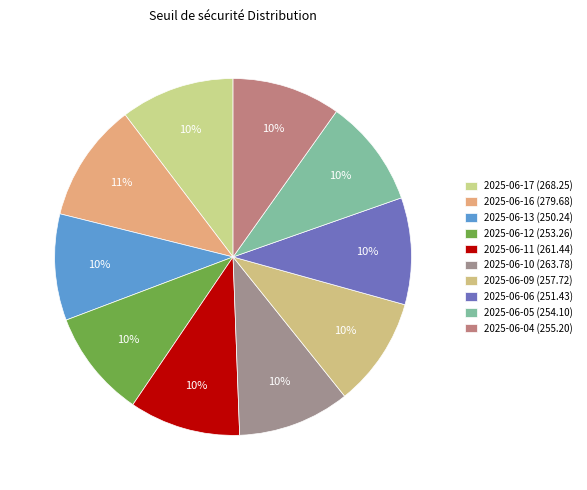

Does any single category account for the majority?

No